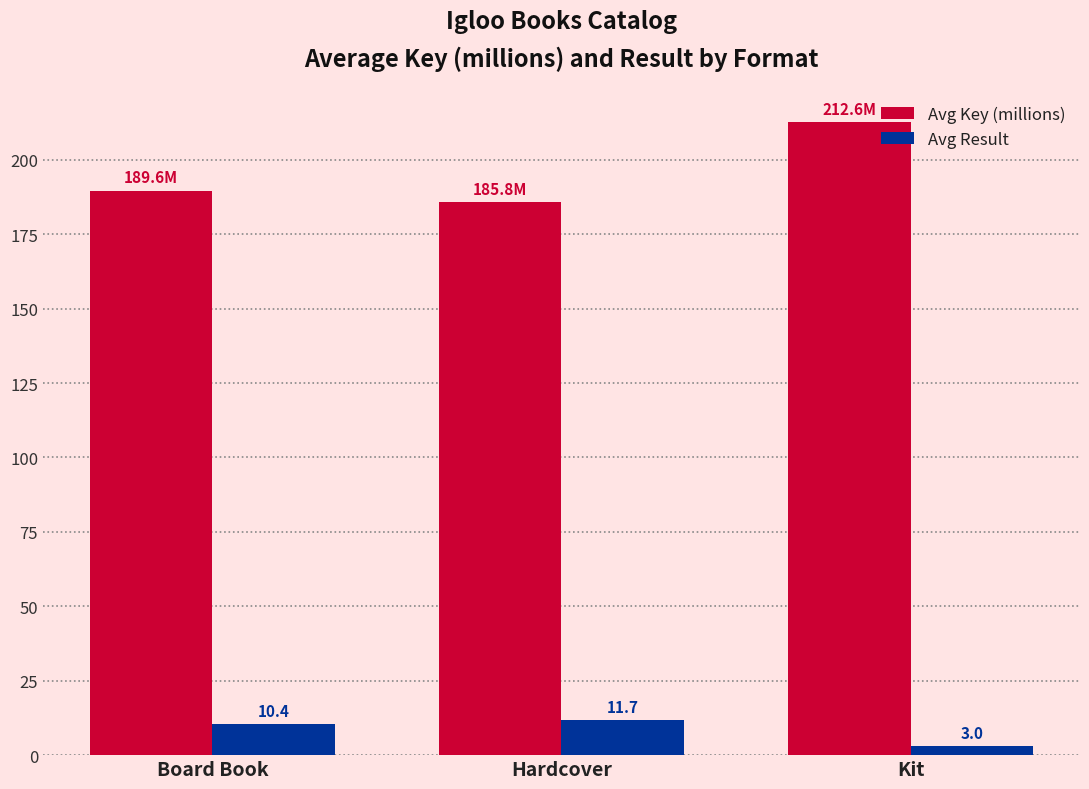

What is the label of the 1st bar from the left?

Board Book